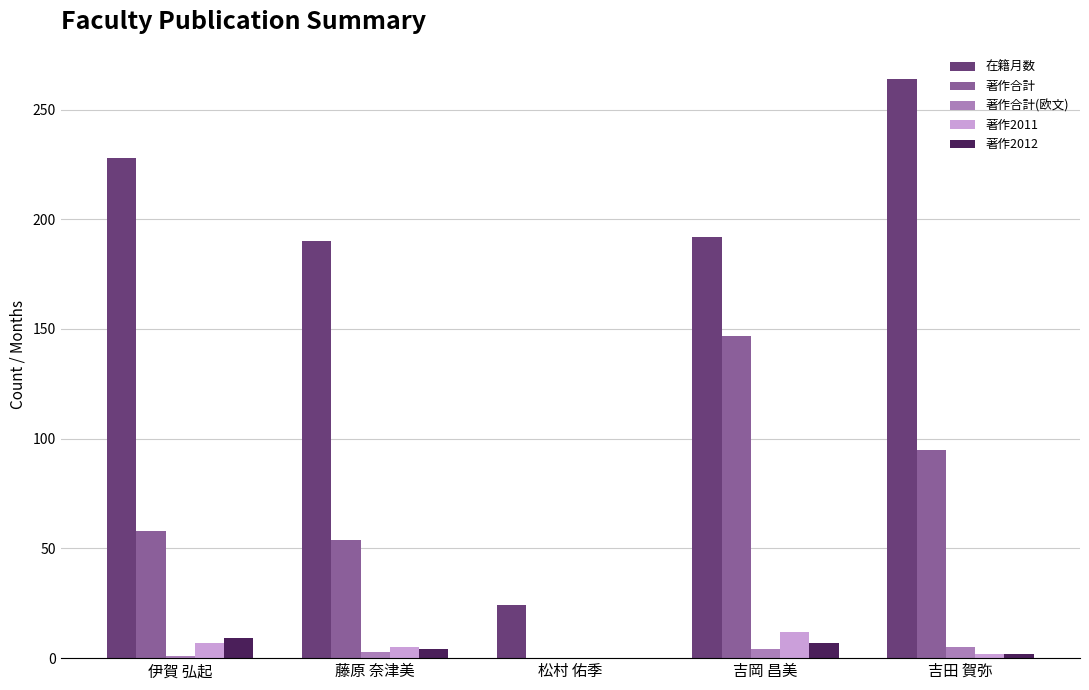

Read the 著作合計(欧文) value at 藤原 奈津美.

3